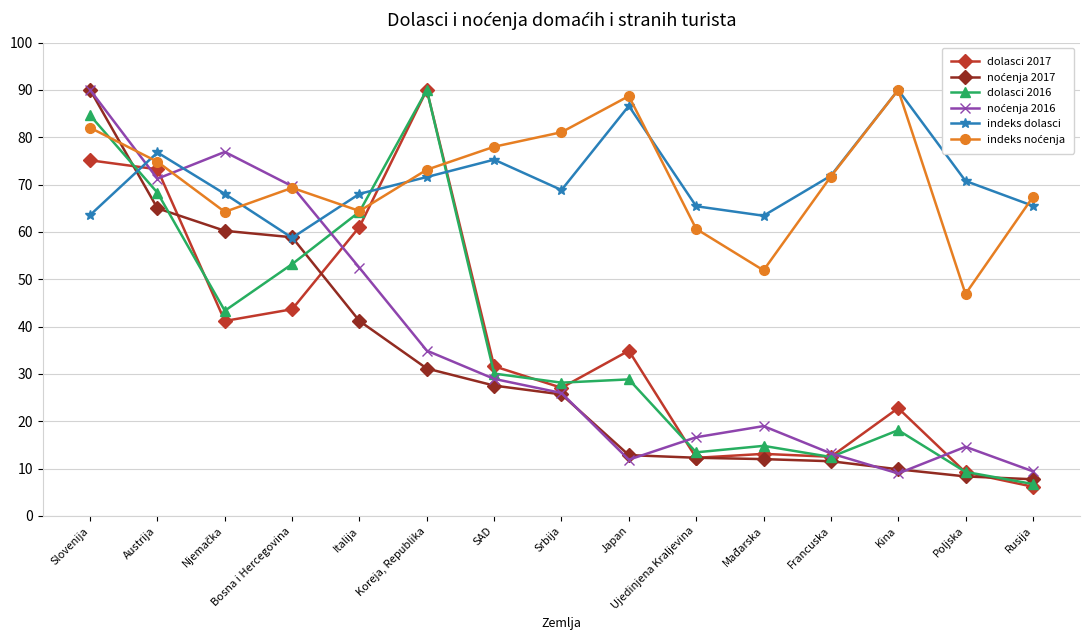

The value of dolasci 2017 at Italija is 14.5. True or false?

False